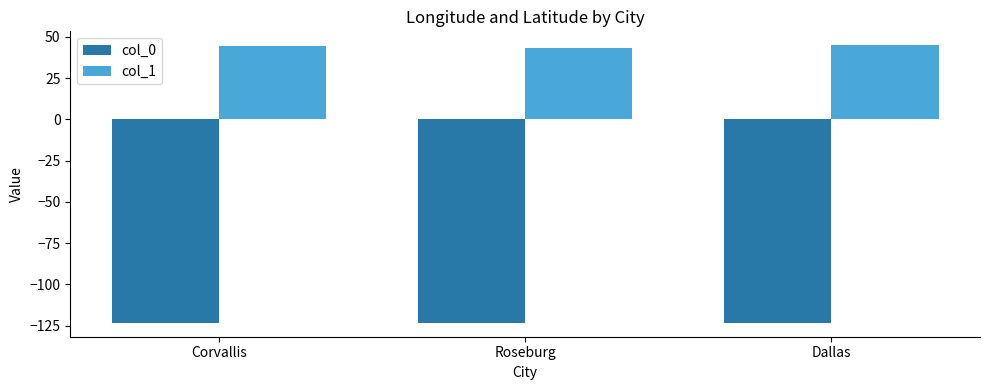

The col_1 series shows 44.6 at Corvallis. True or false?

True